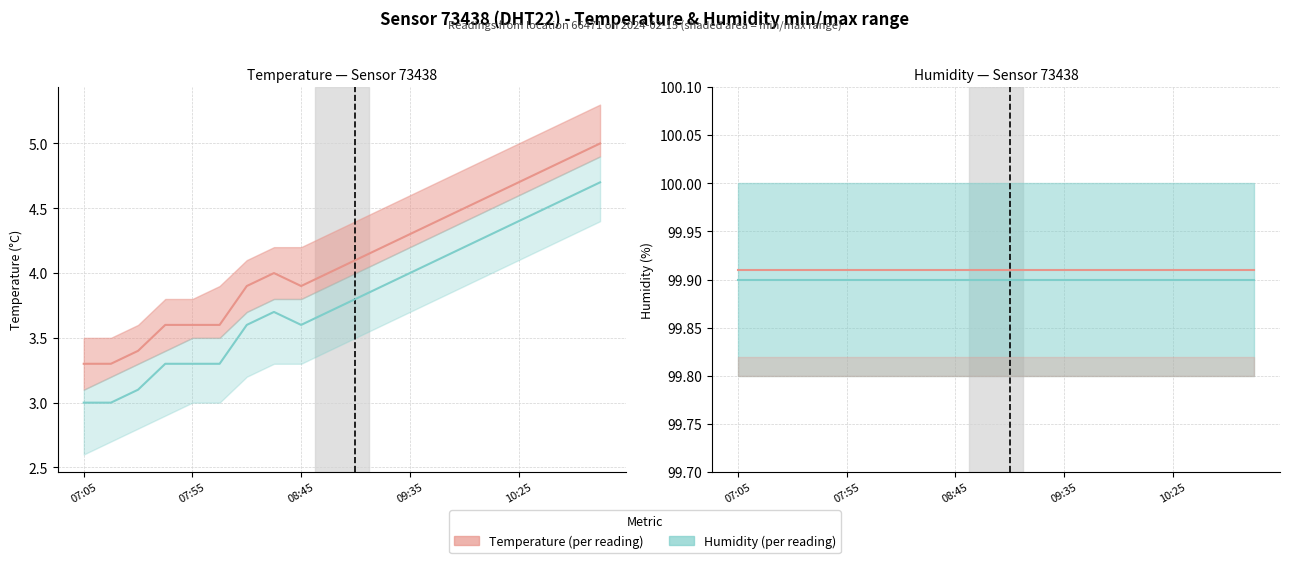

Which label corresponds to the largest value in the chart?

07:05